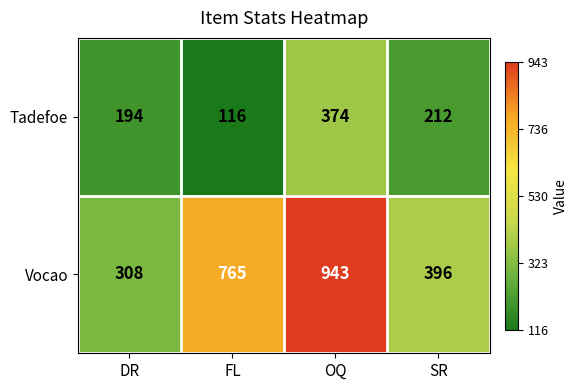

Rank the categories by Tadefoe value from lowest to highest.

FL, DR, SR, OQ